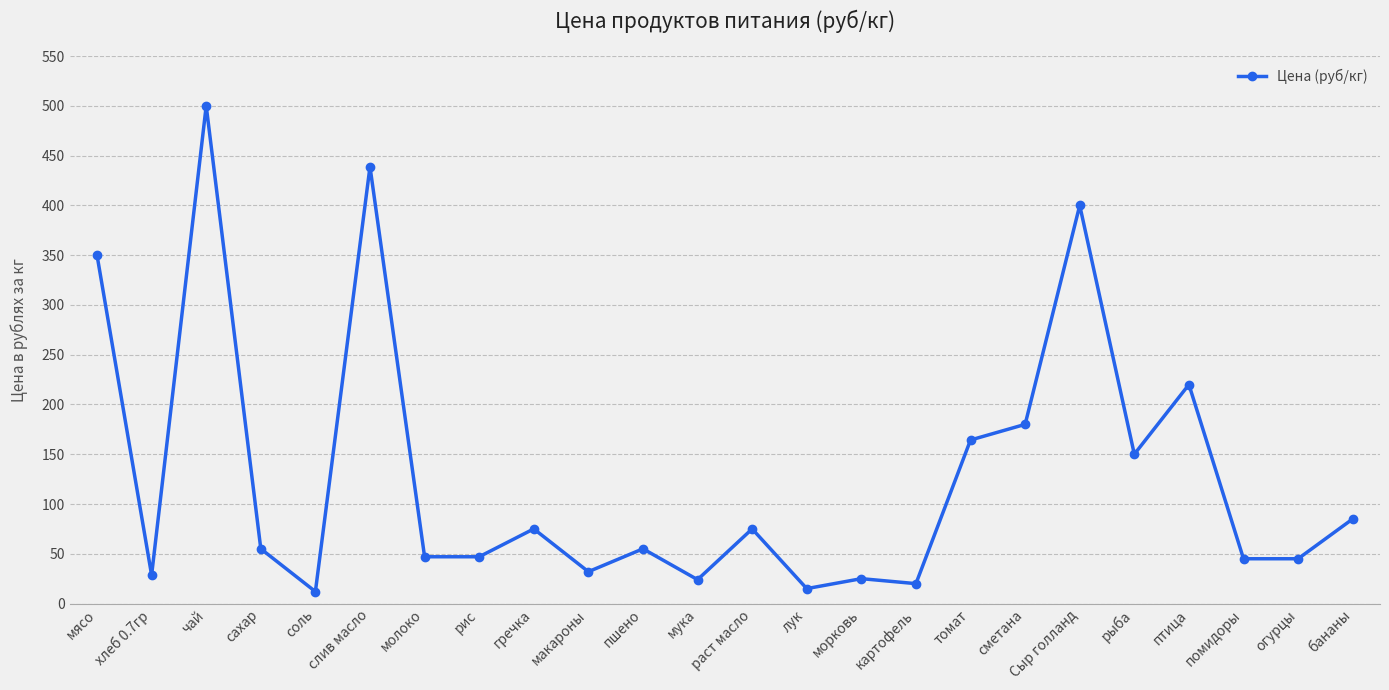

What is the sum of the values at мясо and огурцы?

395.0